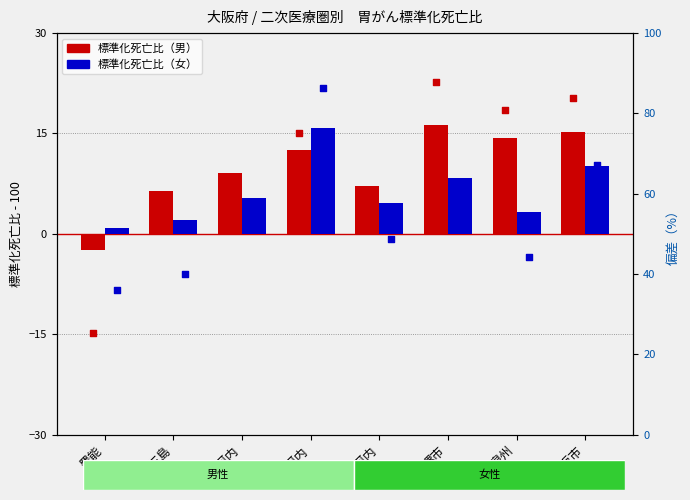

Is the value of 標準化死亡比（男） at 中河内 greater than the value of 標準化死亡比（女） at 豊能?

Yes